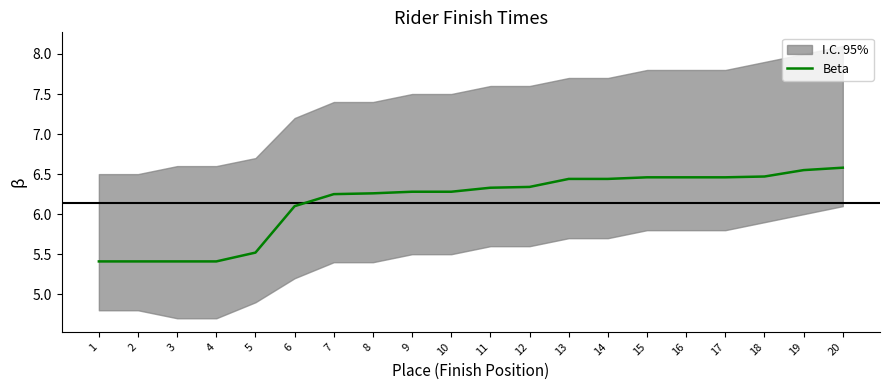

What is the greatest value displayed?

6.6